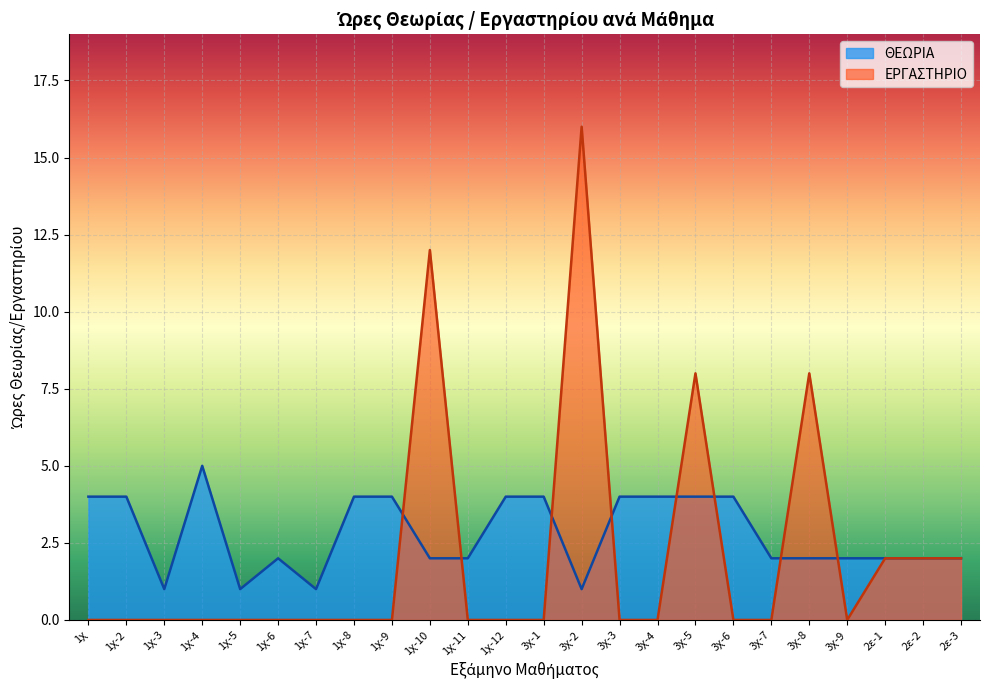

The ΕΡΓΑΣΤΗΡΙΟ series shows 0 at 1χ-12. True or false?

True